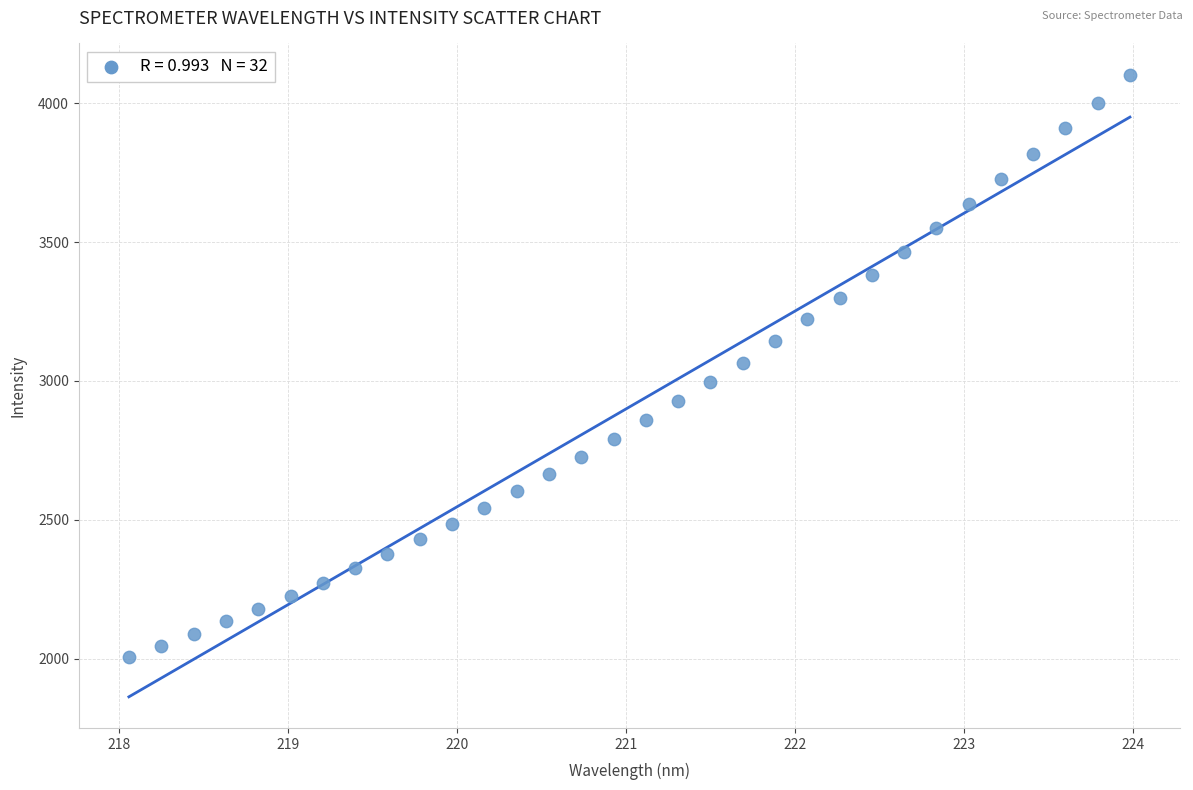

What is the range of X values (max minus min)?

5.9